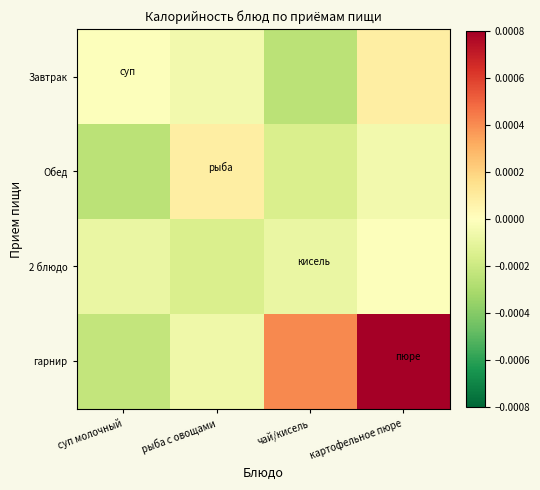

Which category has the highest value across all series?

картофельное пюре